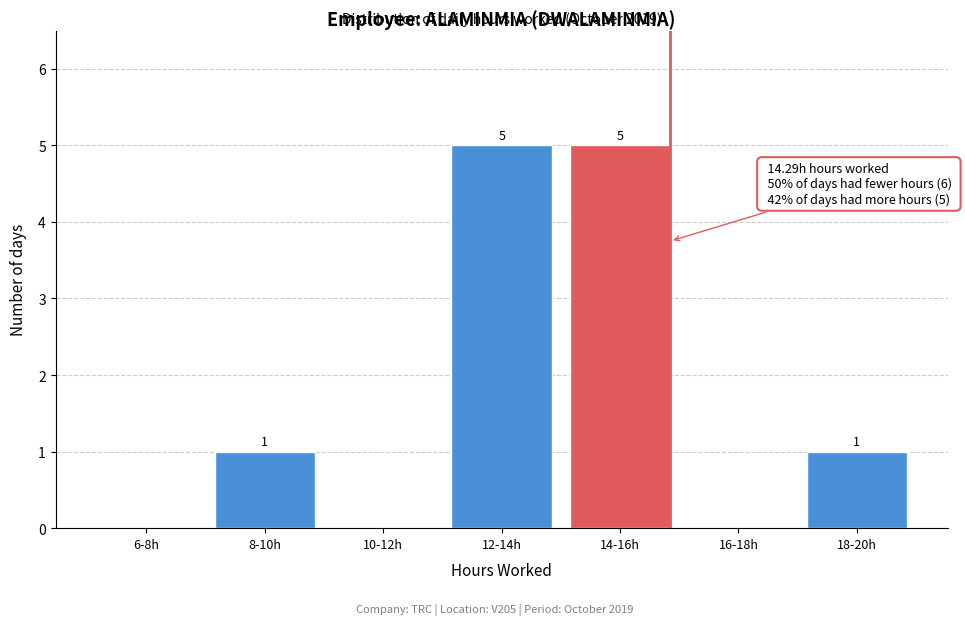

Reading left to right, what are all the values shown in this chart?

6-8h=0	8-10h=1	10-12h=0	12-14h=5	14-16h=5	16-18h=0	18-20h=1